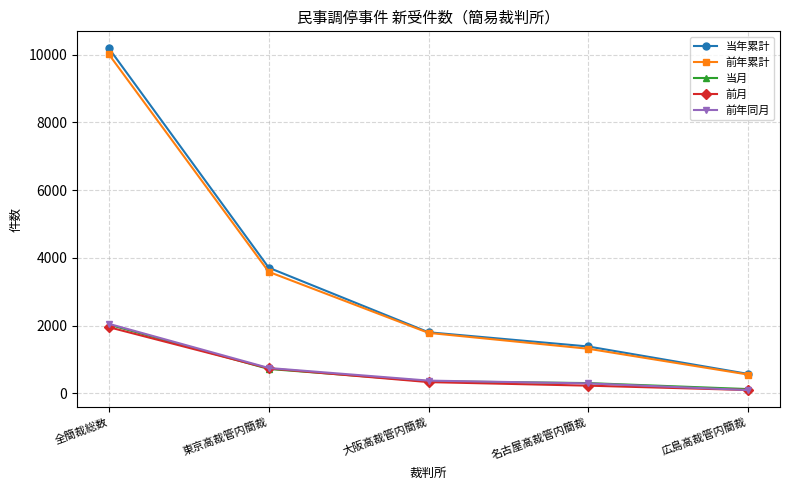

At how many categories does at least one series exceed 4830?

1